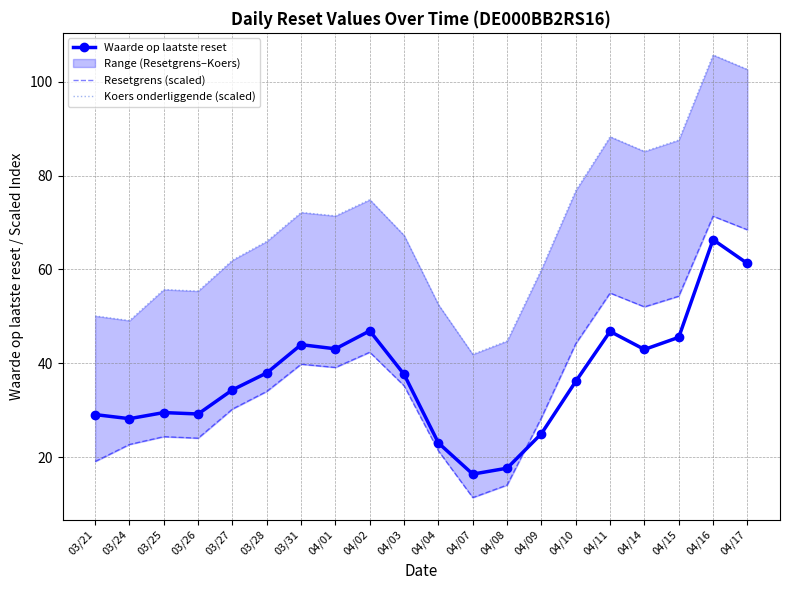

True or false: Koers onderliggende (scaled) and Waarde op laatste reset cross at least once.

False